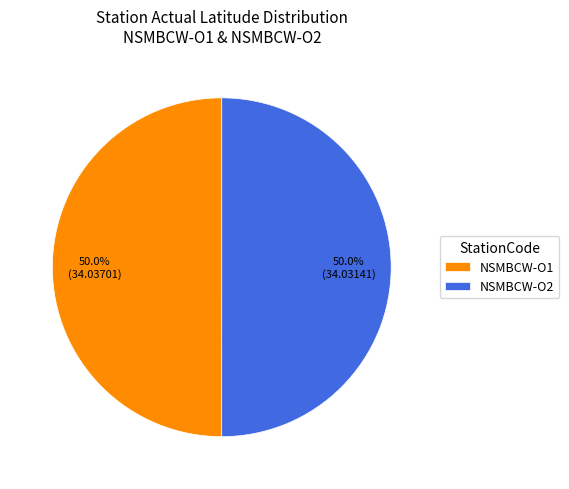

To the nearest percent, what portion does NSMBCW-O2 represent?

50%